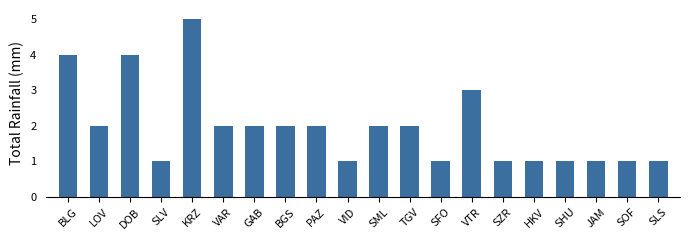

What is the label of the 10th bar from the left?

VID